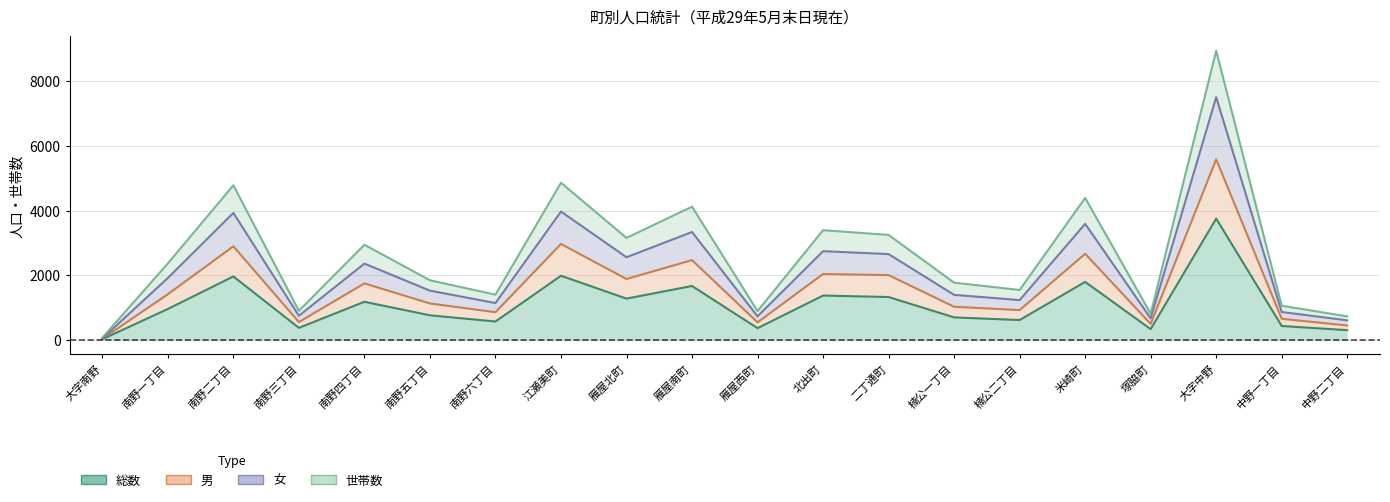

What is the difference between the second highest and second lowest values in the 女 series?

3362